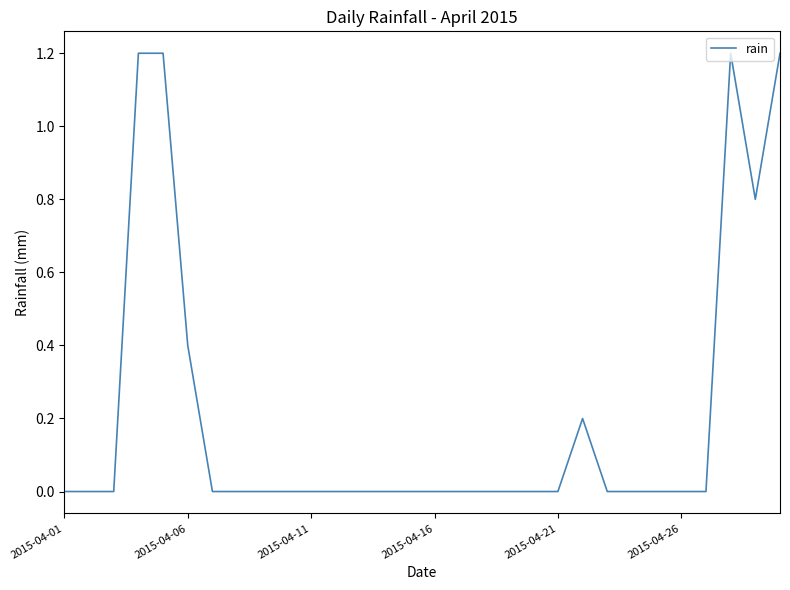

What is the greatest value displayed?

1.2